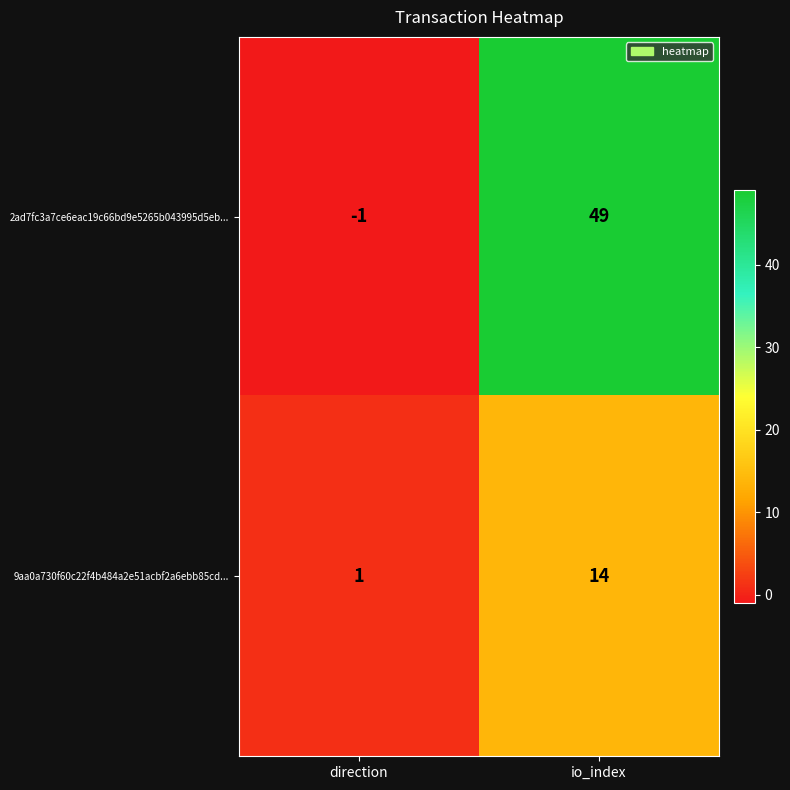

Rank the series at io_index from lowest to highest value.

9aa0a730f60c22f4b484a2e51acbf2a6ebb85cd..., 2ad7fc3a7ce6eac19c66bd9e5265b043995d5eb...